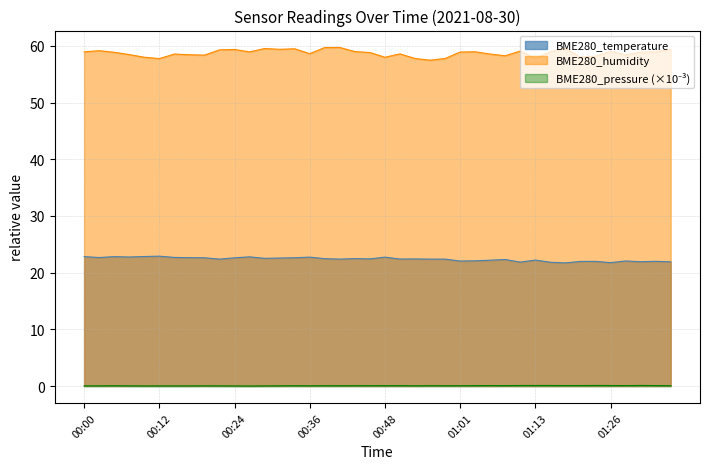

Which series has the largest total across all categories?

BME280_humidity